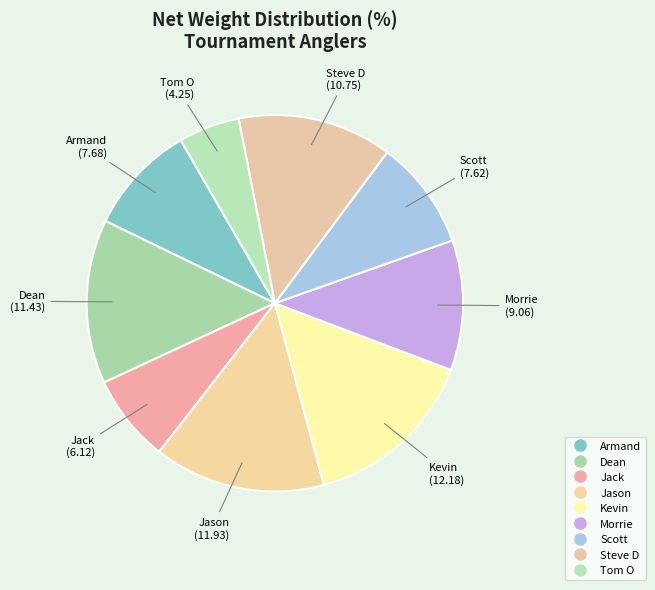

What is the change in value from Kevin to Morrie?

-3.1